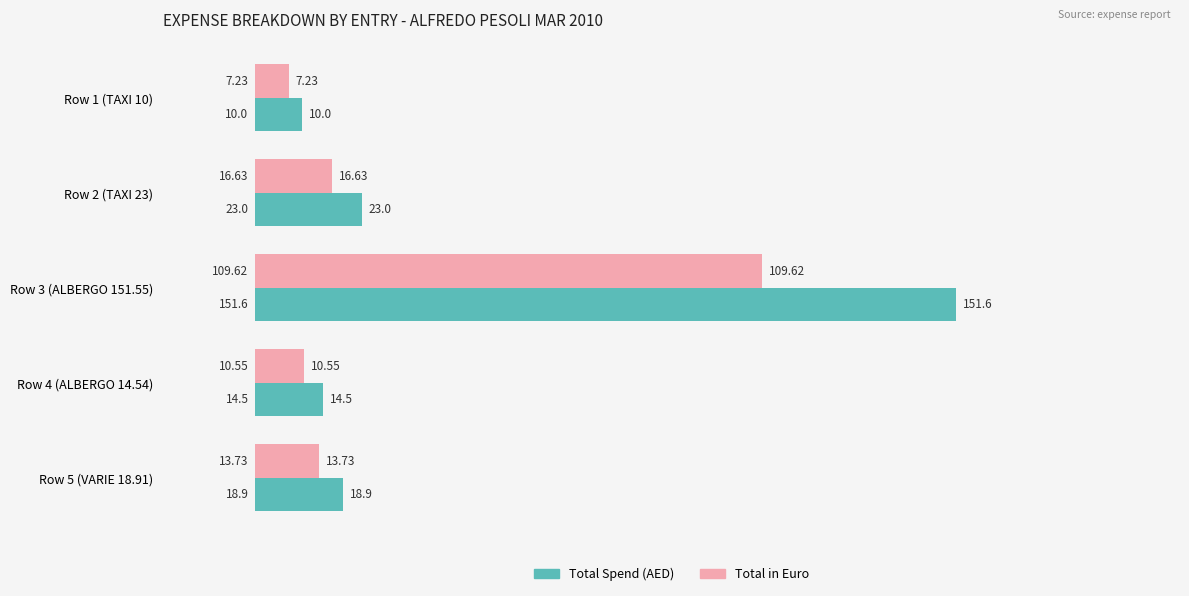

How many values in the Total in Euro series are below 13?

2